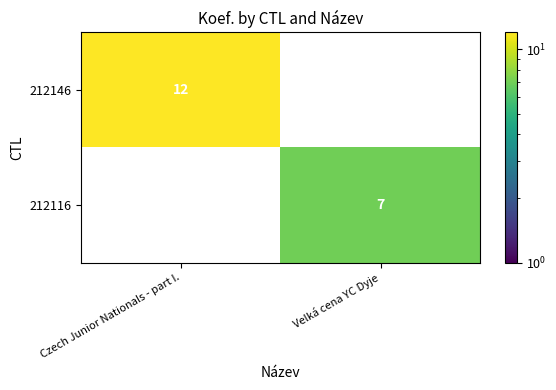

At which category is the sum across all series the highest?

Czech Junior Nationals - part I.